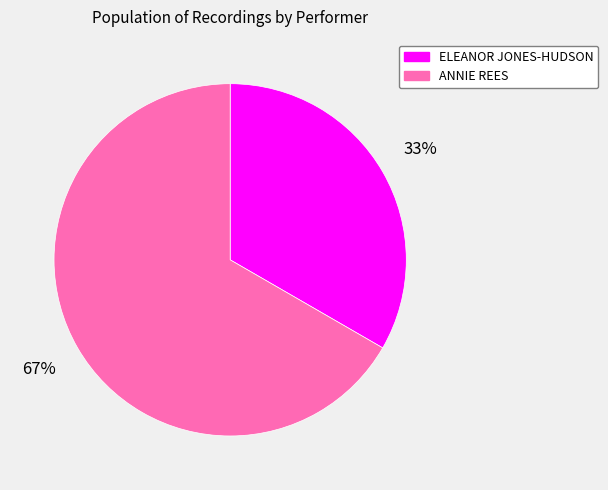

Does any single category account for the majority?

Yes